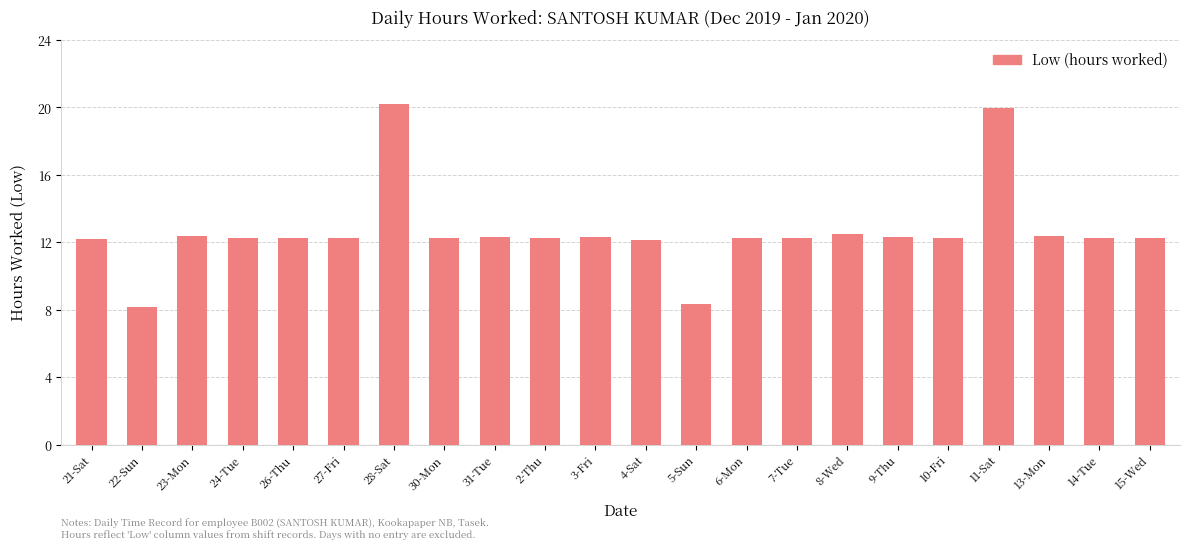

What is the difference between the maximum and minimum values?

12.0